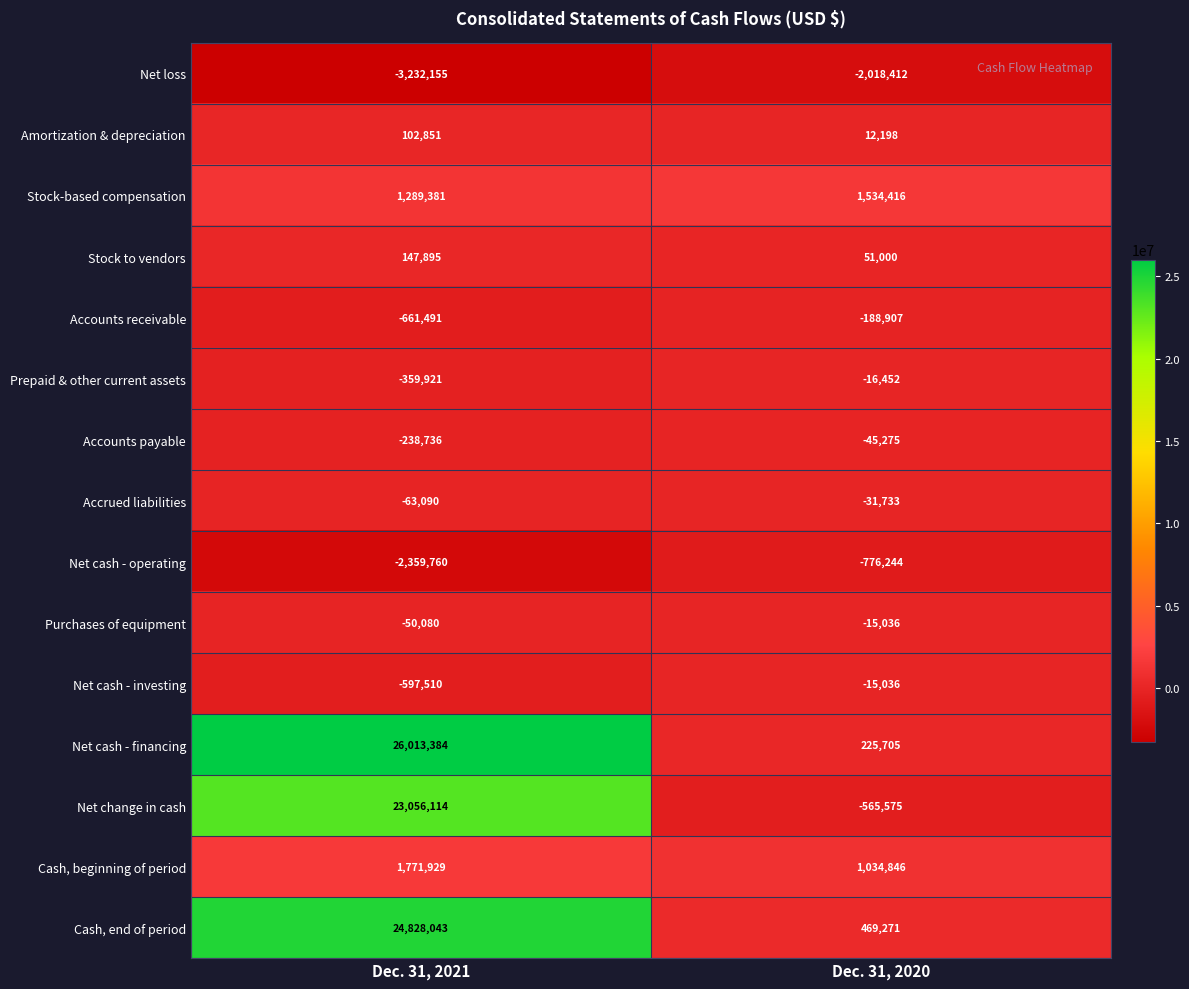

Which series changed the most between Dec. 31, 2021 and Dec. 31, 2020?

Net cash - financing